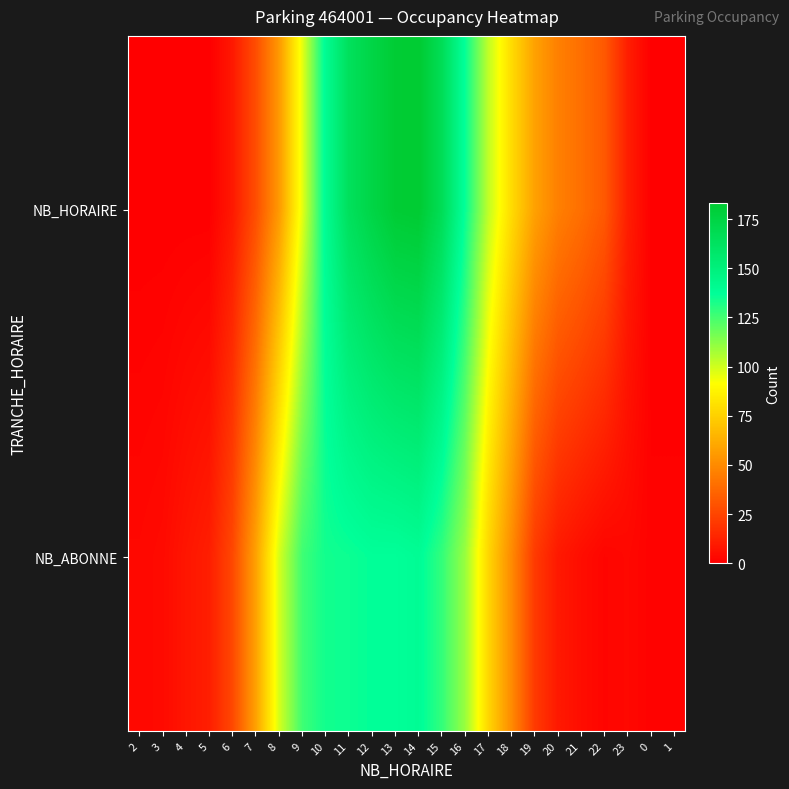

Which label corresponds to the largest value in the chart?

14